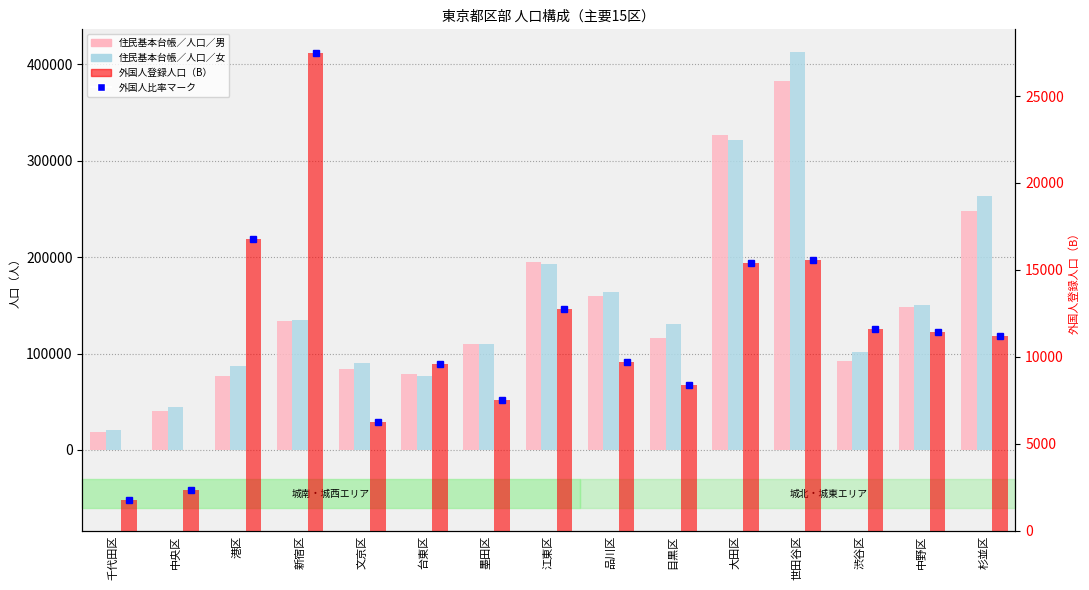

What is the sum of all 住民基本台帳／人口／女 values?

2299039